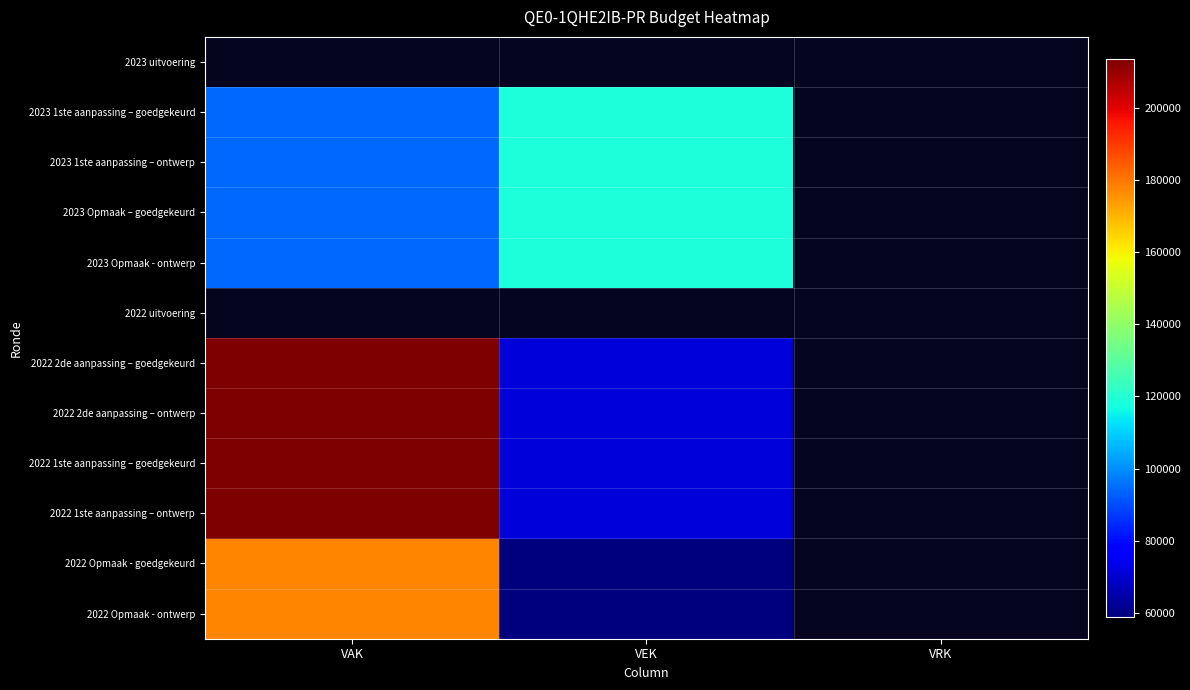

Which series has the largest range (max minus min)?

2022 2de aanpassing – goedgekeurd